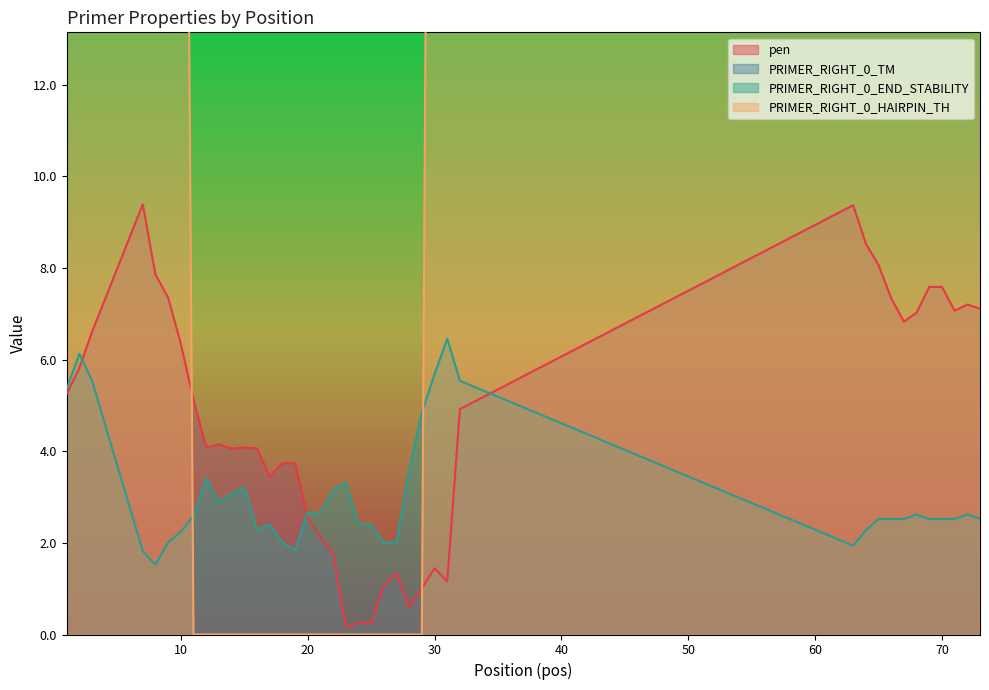

Where is pen nearest to the value 4?

14